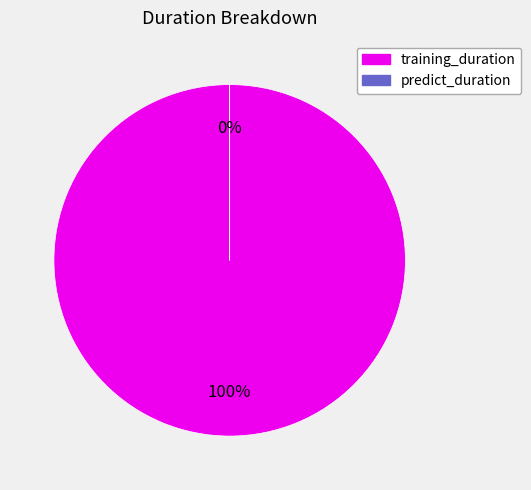

Which category has the biggest portion of the pie?

training_duration